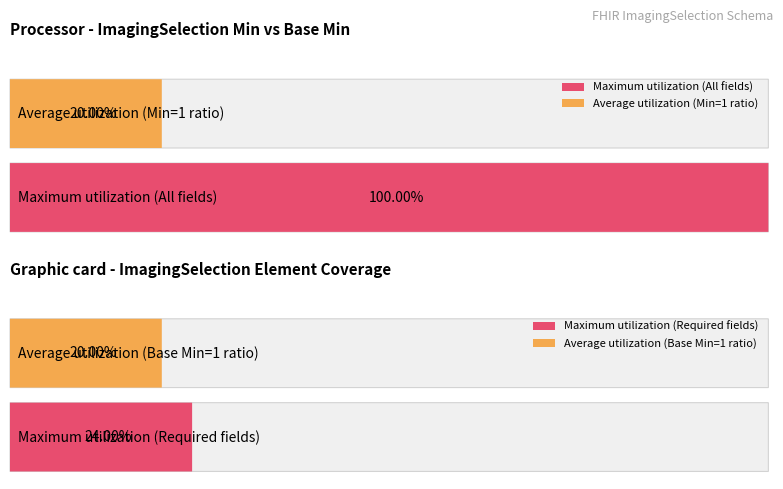

Does the chart contain stacked bars?

No